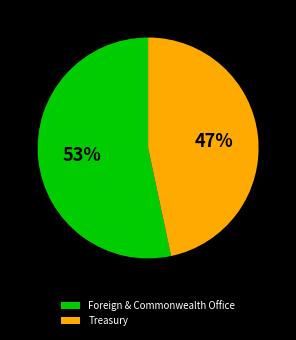

Is there a majority slice in this chart?

Yes